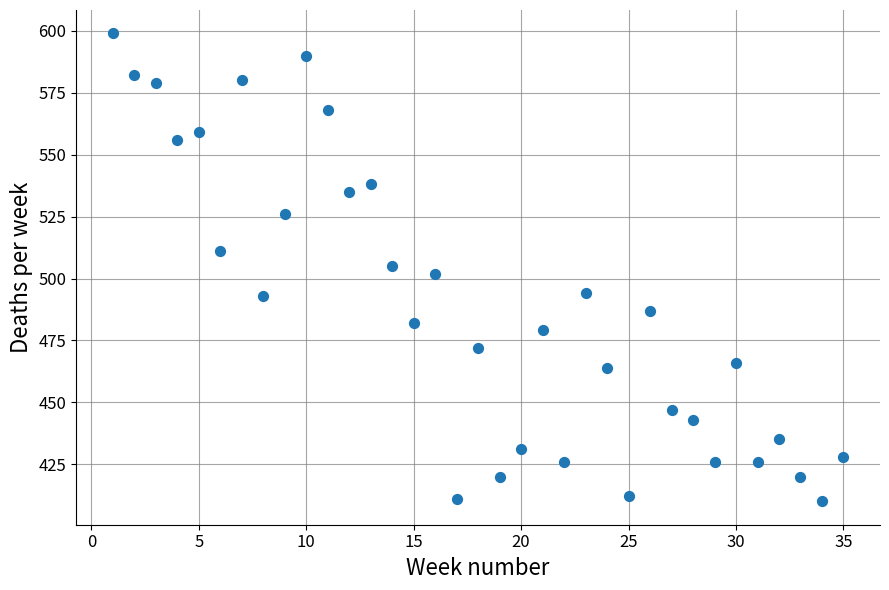

What is the range of X values (max minus min)?

34